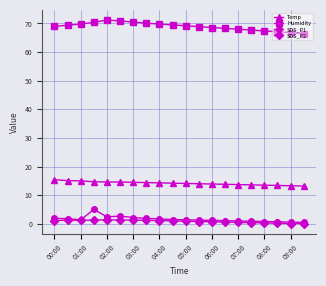

At how many categories does at least one series exceed 44?

20